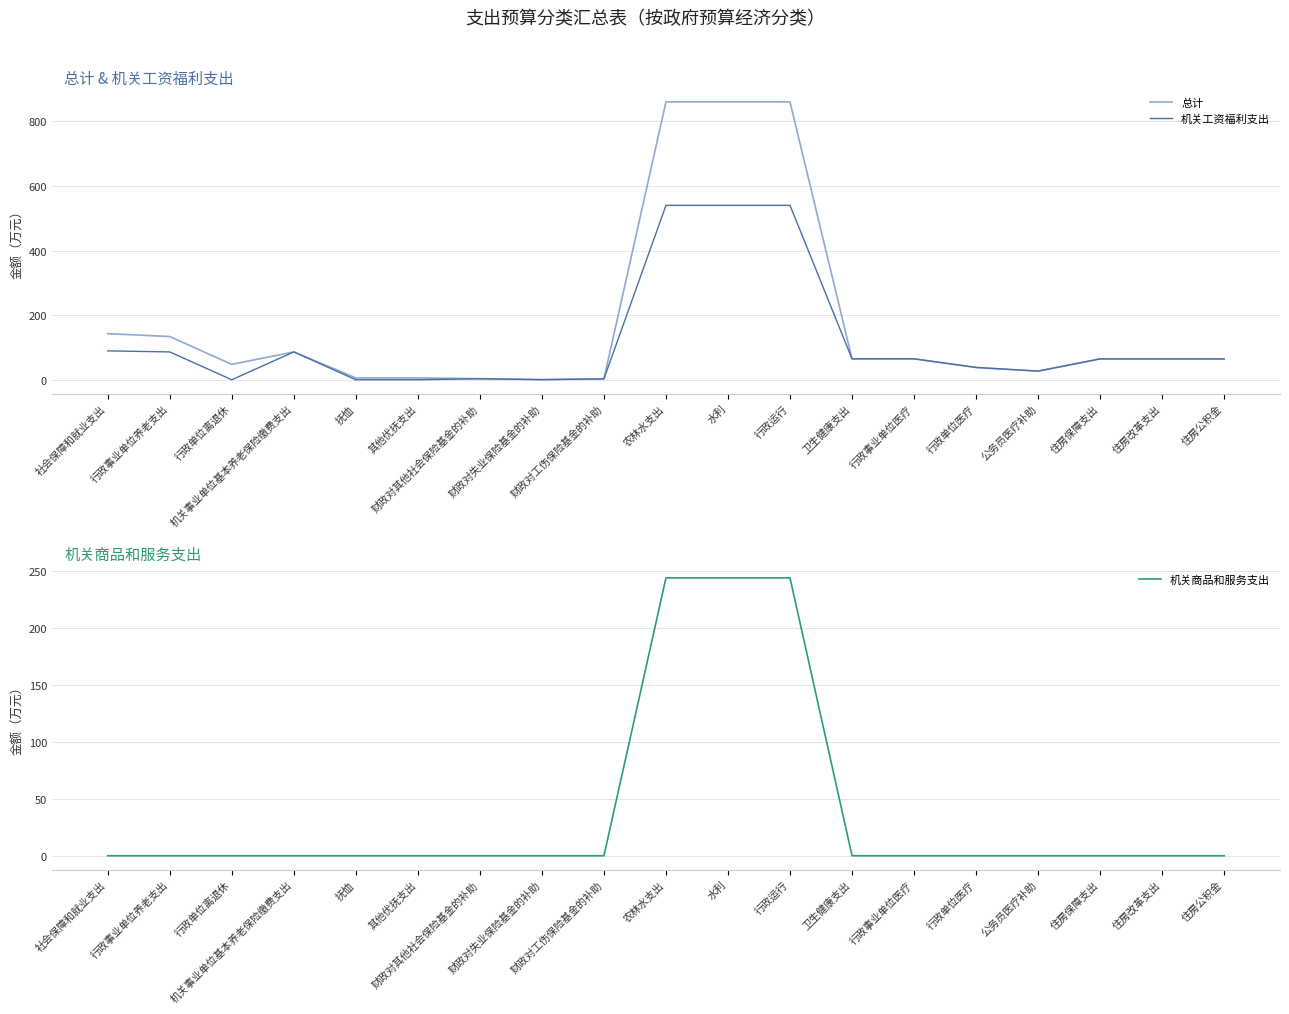

Does the chart have visible grid lines?

Yes